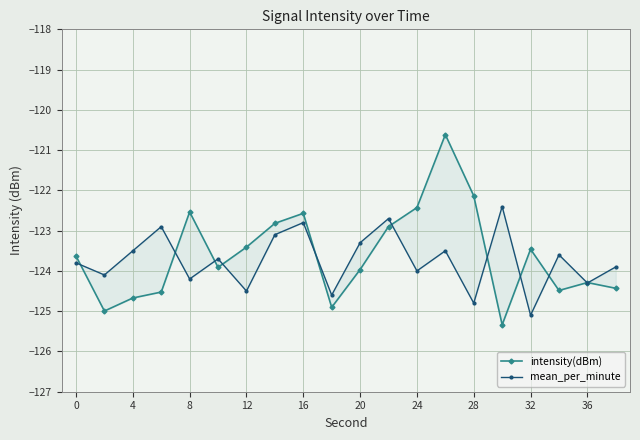

Which series has the widest spread of values?

intensity(dBm)